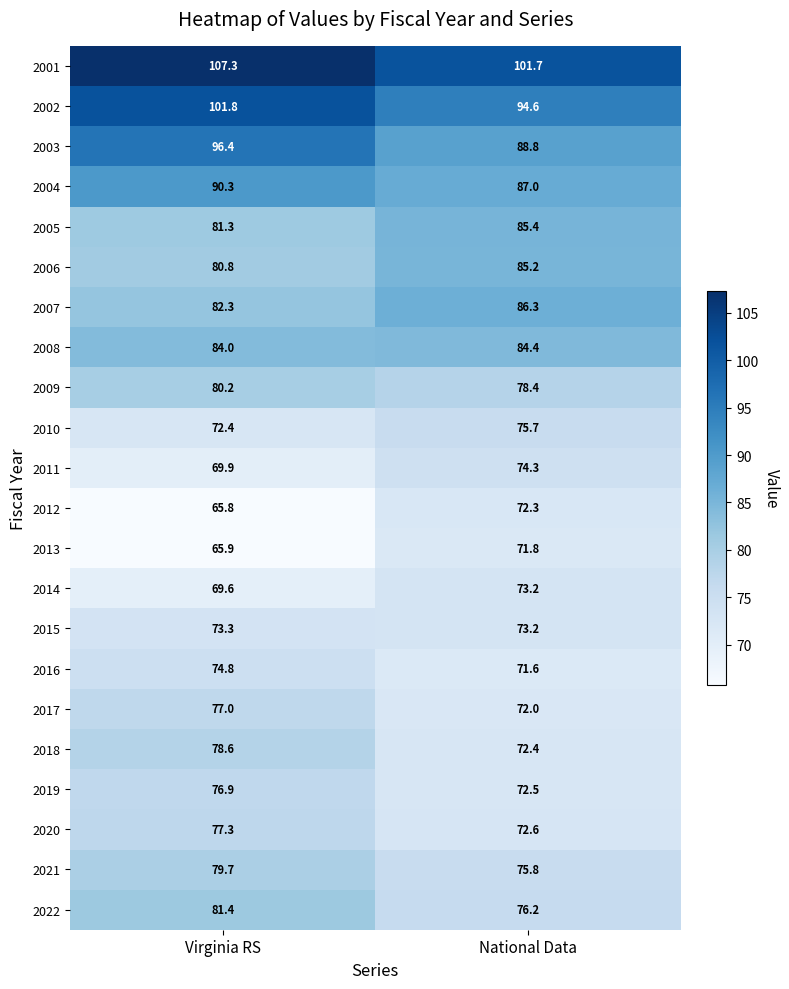

Which category has the lowest value in the 2022 series?

National Data